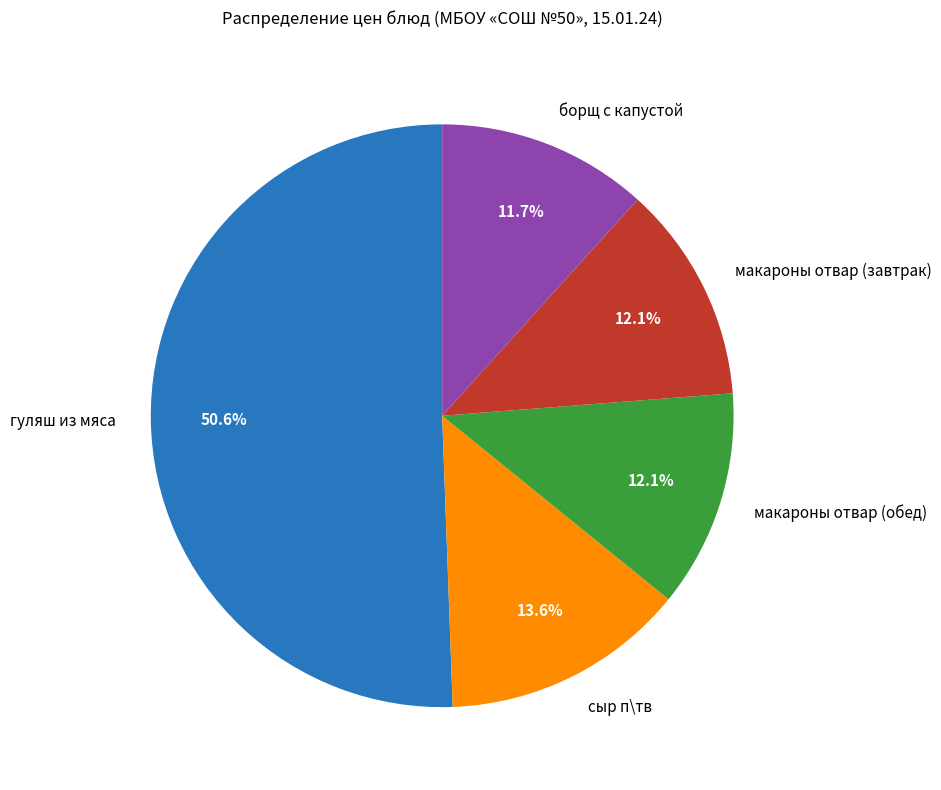

To the nearest percent, what is the average slice percentage?

20%